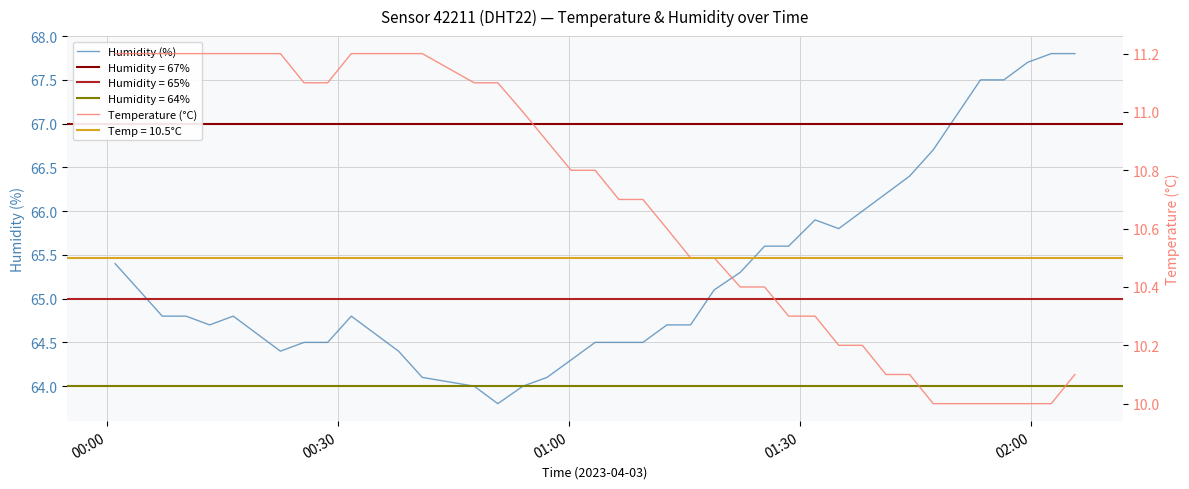

True or false: Humidity (%) has more than 2 points higher than both neighbors.

True